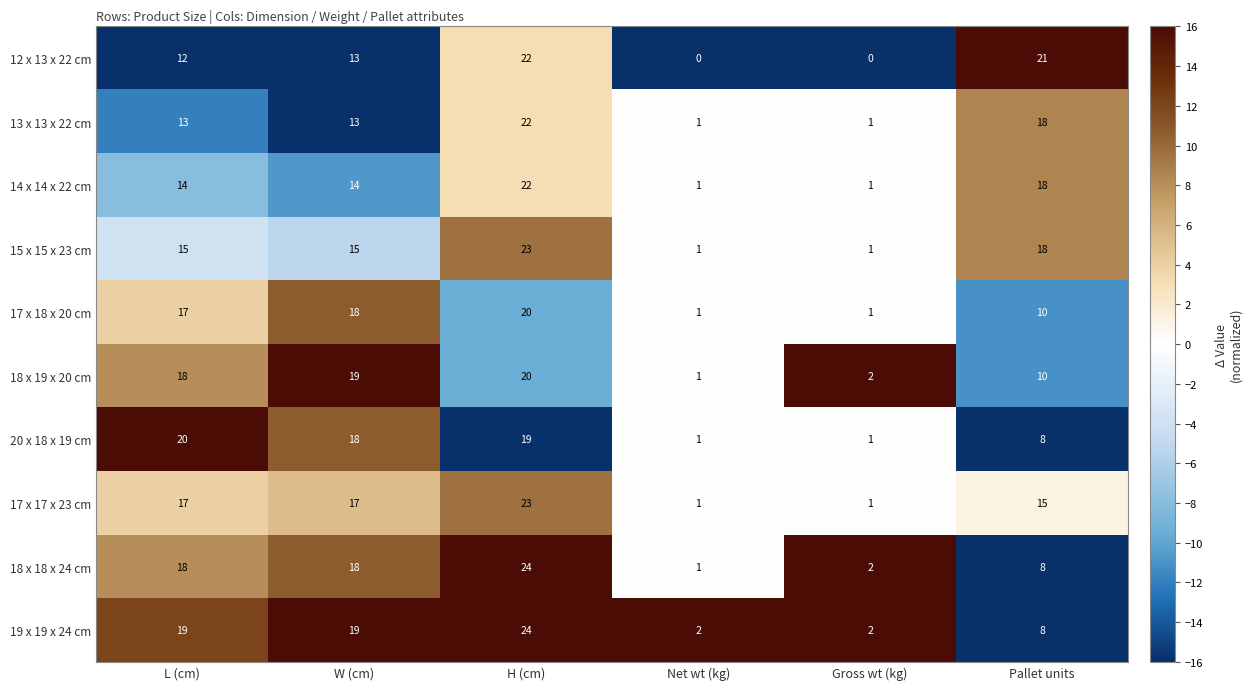

What is the difference between the highest and lowest values at H (cm)?

5